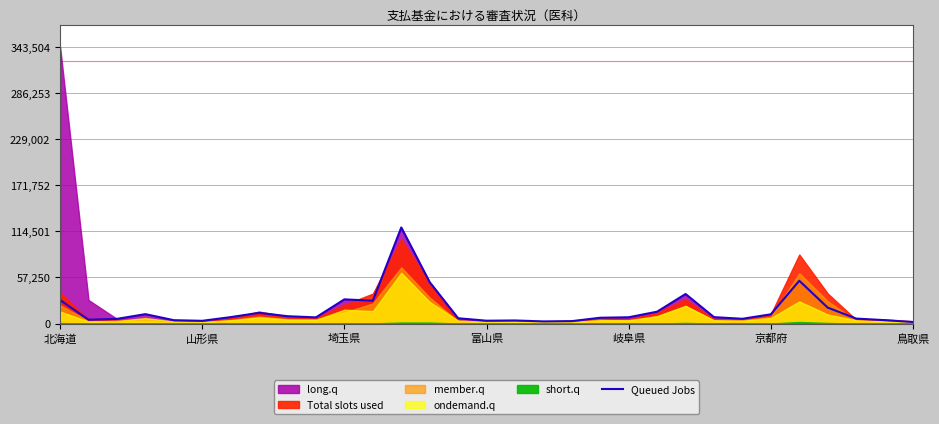

Reading right to left, extract all data points from this chart.

1991	4299	6262	19854	53199	11531	5991	8001	36757	14805	7858	7275	3066	2727	3896	3591	6653	51425	119342	28395	30110	7727	9173	13405	8047	3456	4237	11731	5885	4822	29282